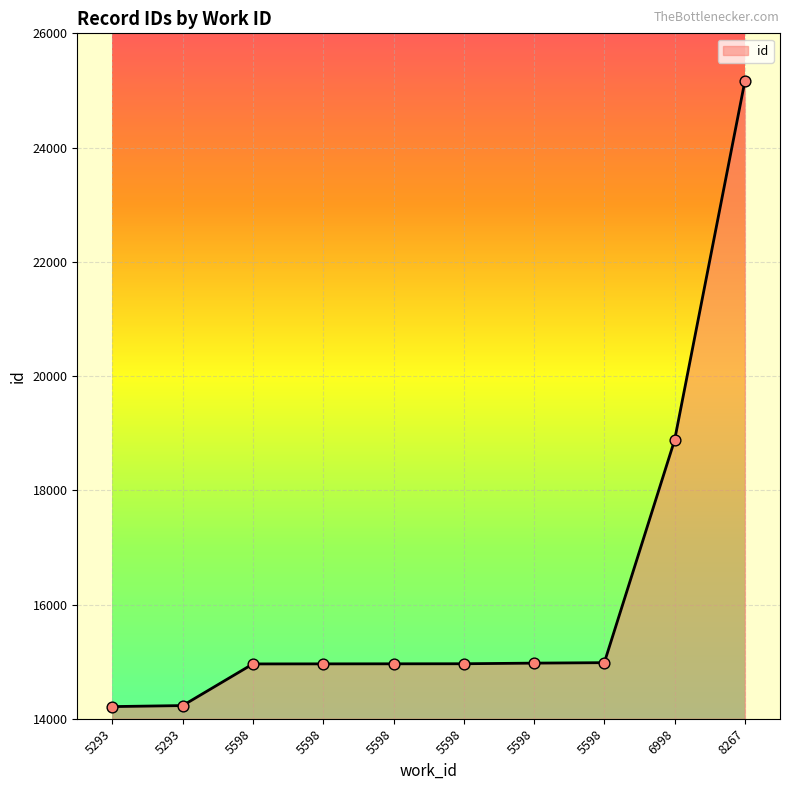

What is the ratio of the value at 6998 to the value at 5598?

1.3